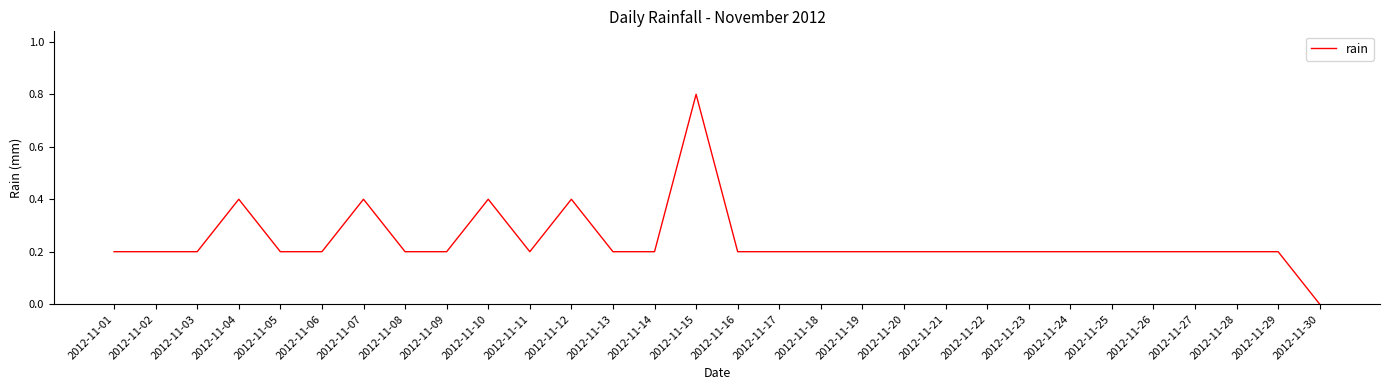

Where is the data nearest to the value 0?

2012-11-30